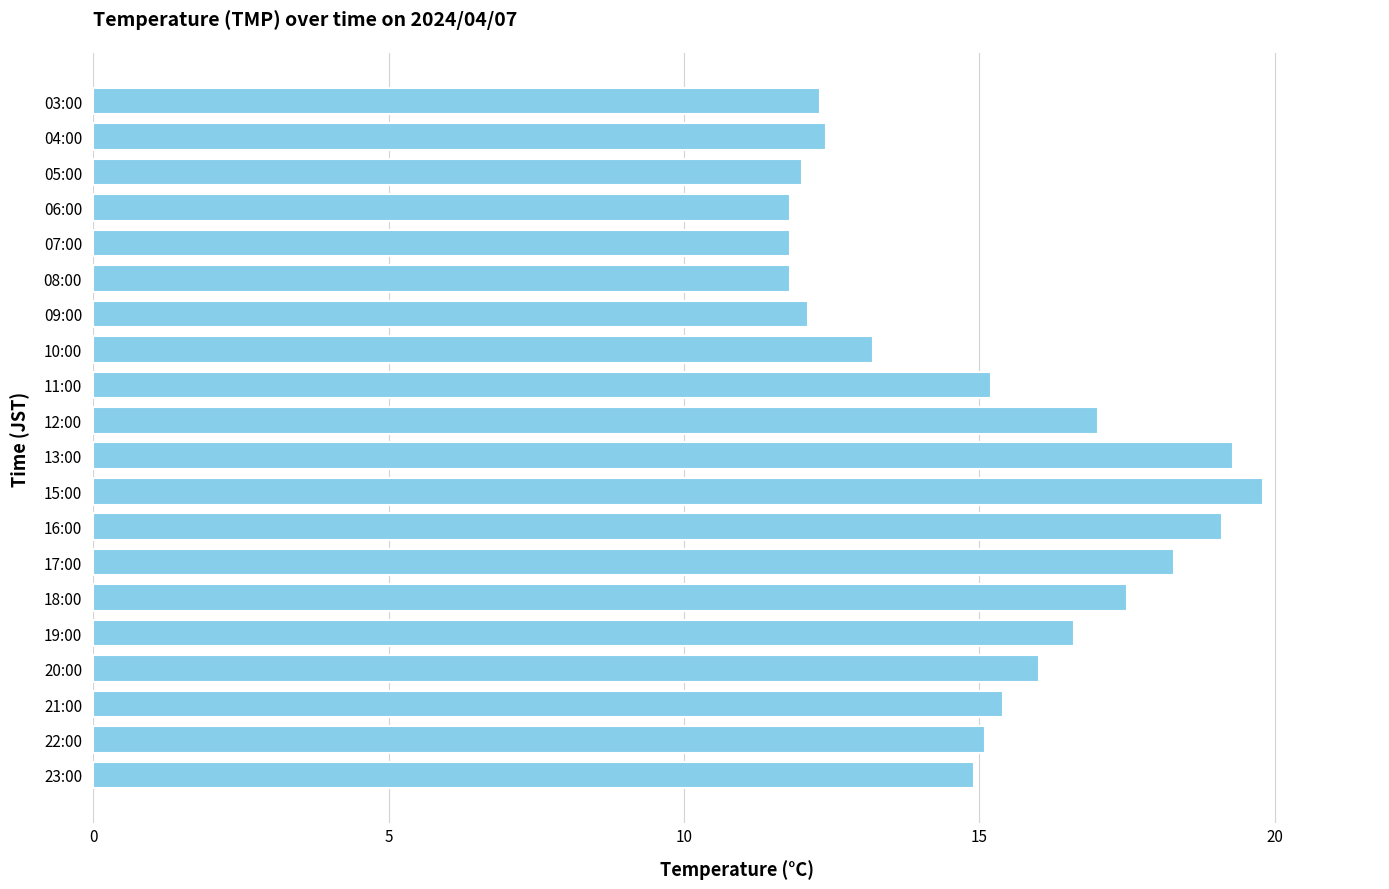

How many values are below 15?

9